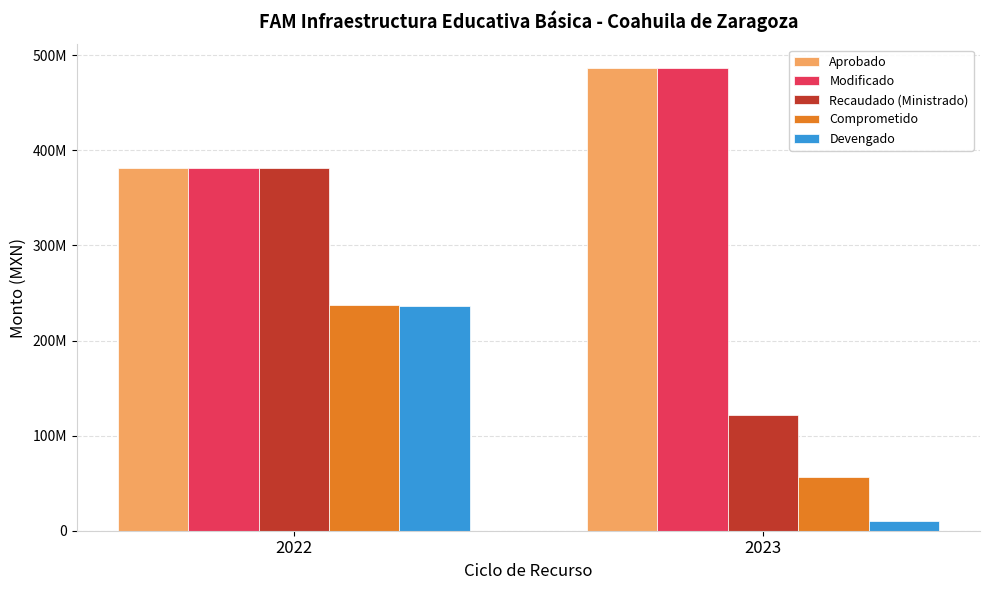

Does the chart contain any negative values?

No